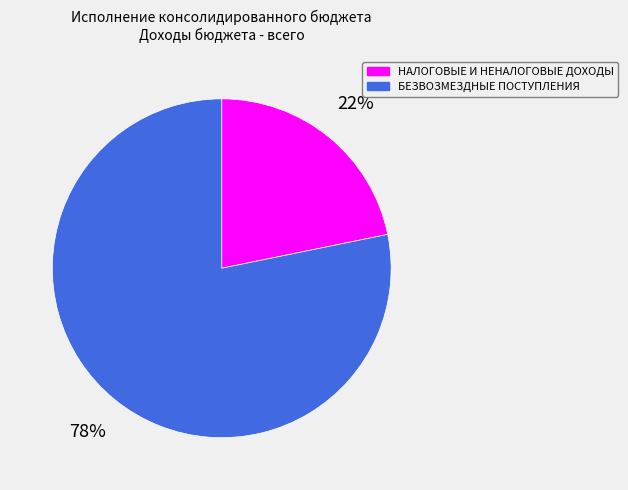

Which has a higher value, НАЛОГОВЫЕ И НЕНАЛОГОВЫЕ ДОХОДЫ or БЕЗВОЗМЕЗДНЫЕ ПОСТУПЛЕНИЯ?

БЕЗВОЗМЕЗДНЫЕ ПОСТУПЛЕНИЯ